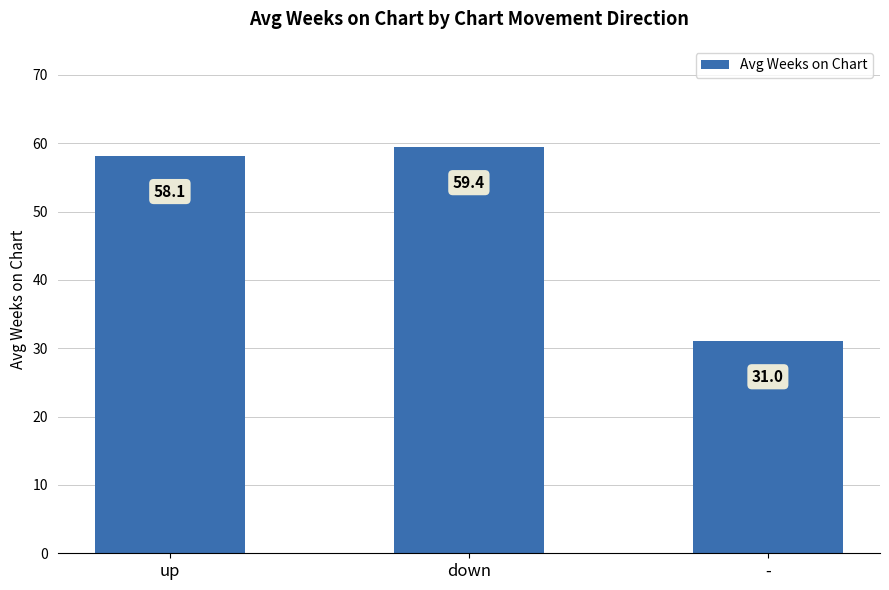

How many bars are there in total?

3